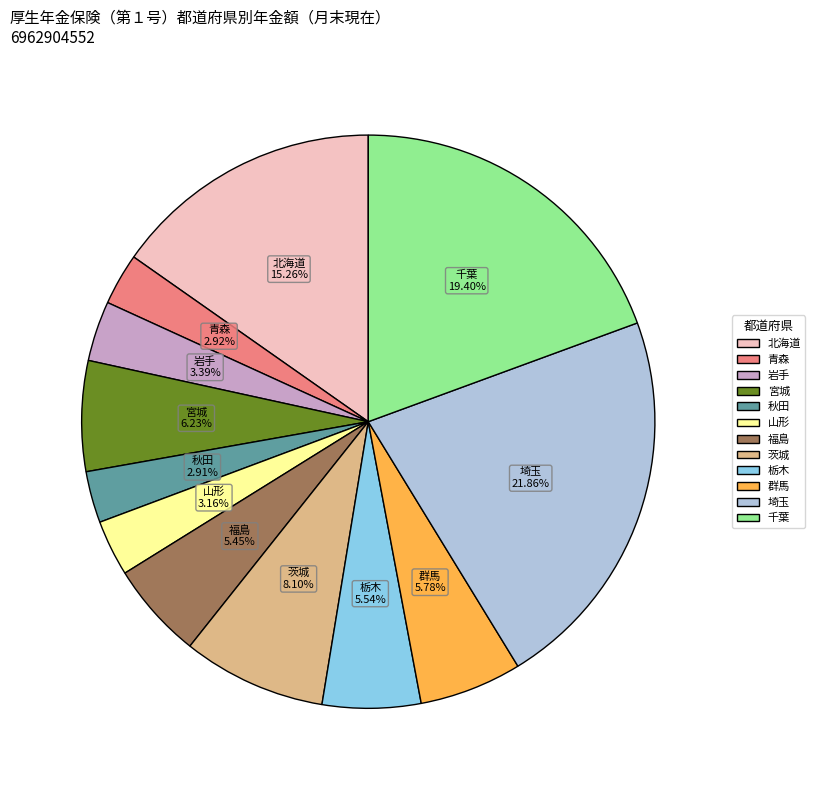

Is it true that 茨城 is 1% of the pie?

False